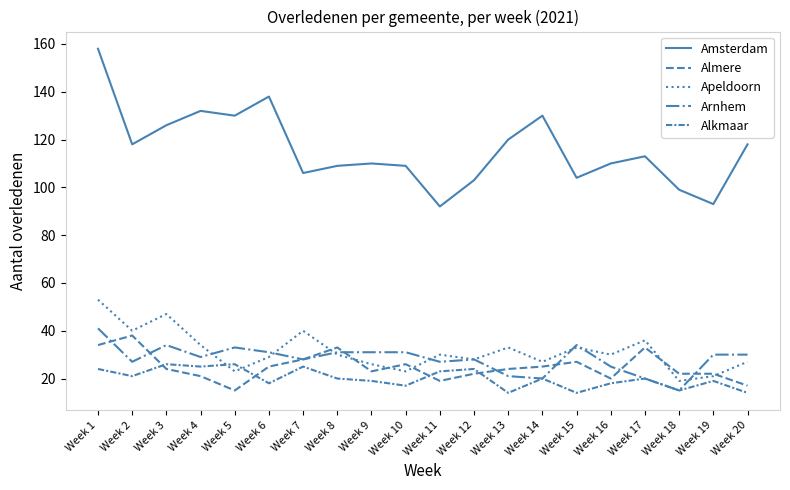

Between which two adjacent categories do Arnhem and Almere first intersect?

Week 1 and Week 2